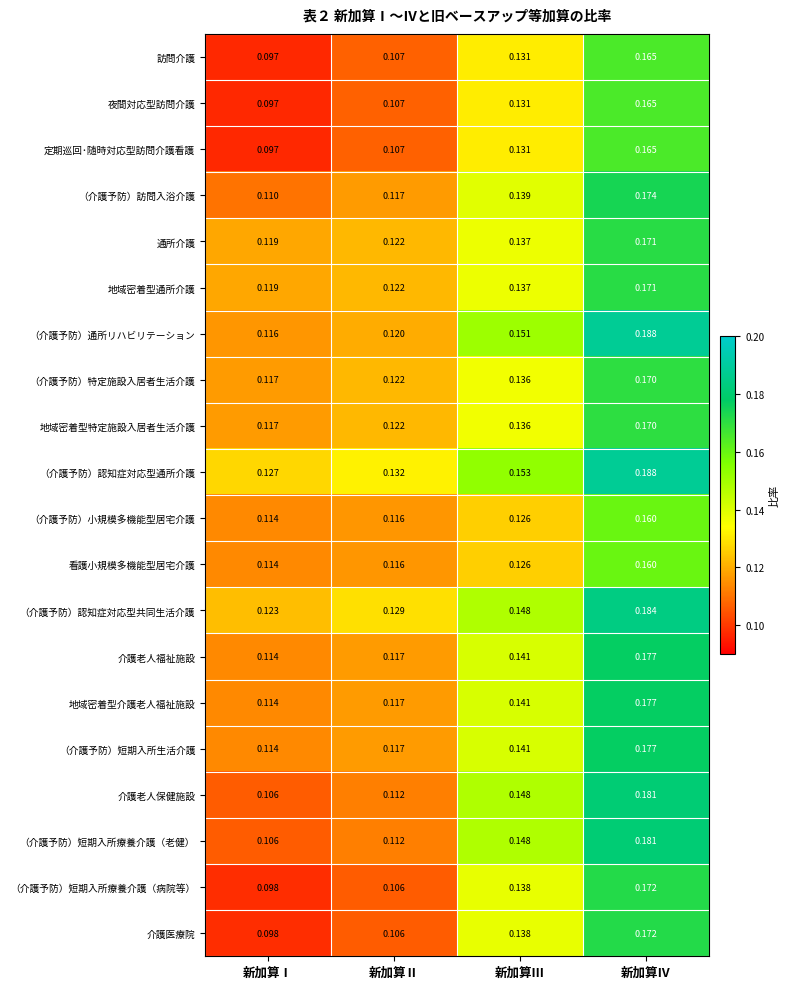

At which label is 定期巡回･随時対応型訪問介護看護 closest to 0?

新加算Ⅰ